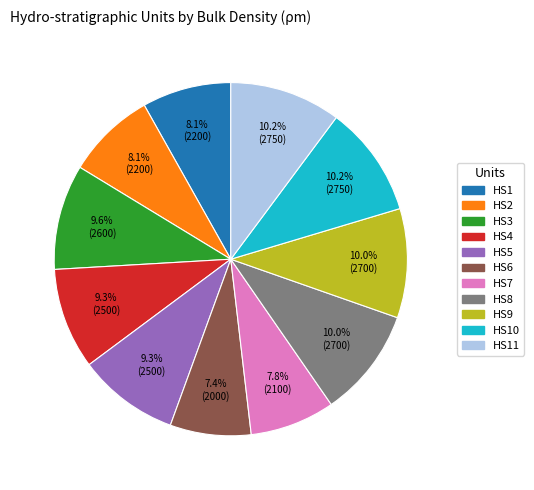

Is there any slice that represents more than half of the pie?

No